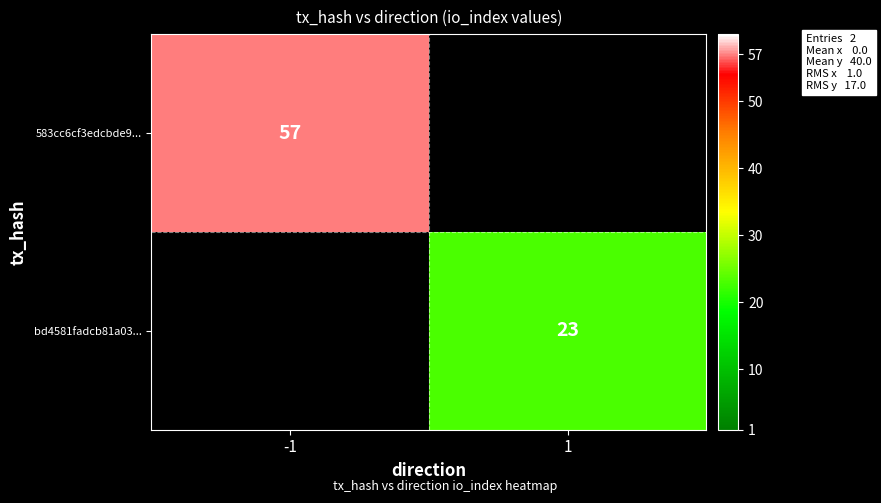

The value of bd4581fadcb81a03... at 1 is 23. True or false?

True